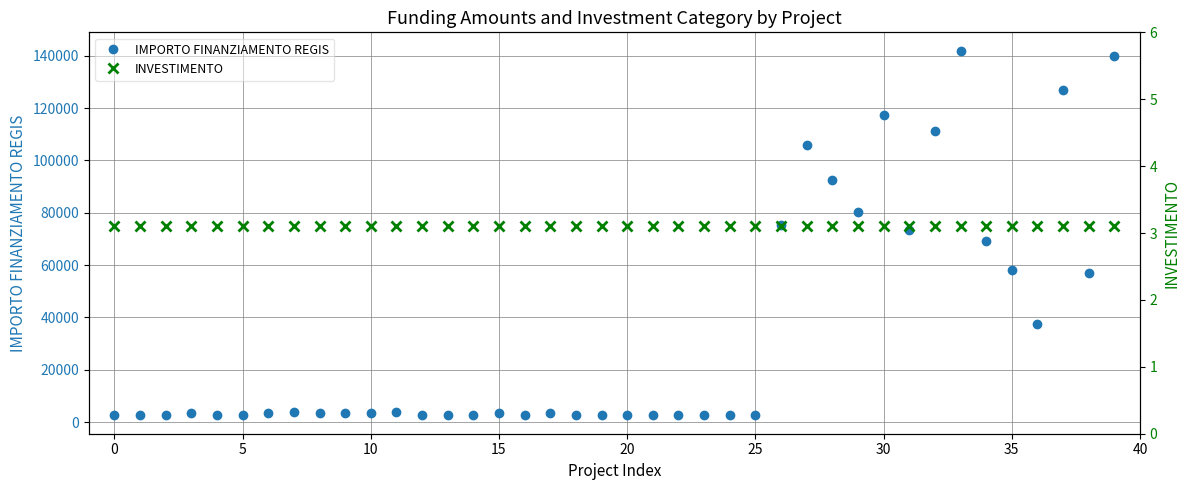

Is it true that IMPORTO FINANZIAMENTO REGIS equals 2498.0 at 0?

True